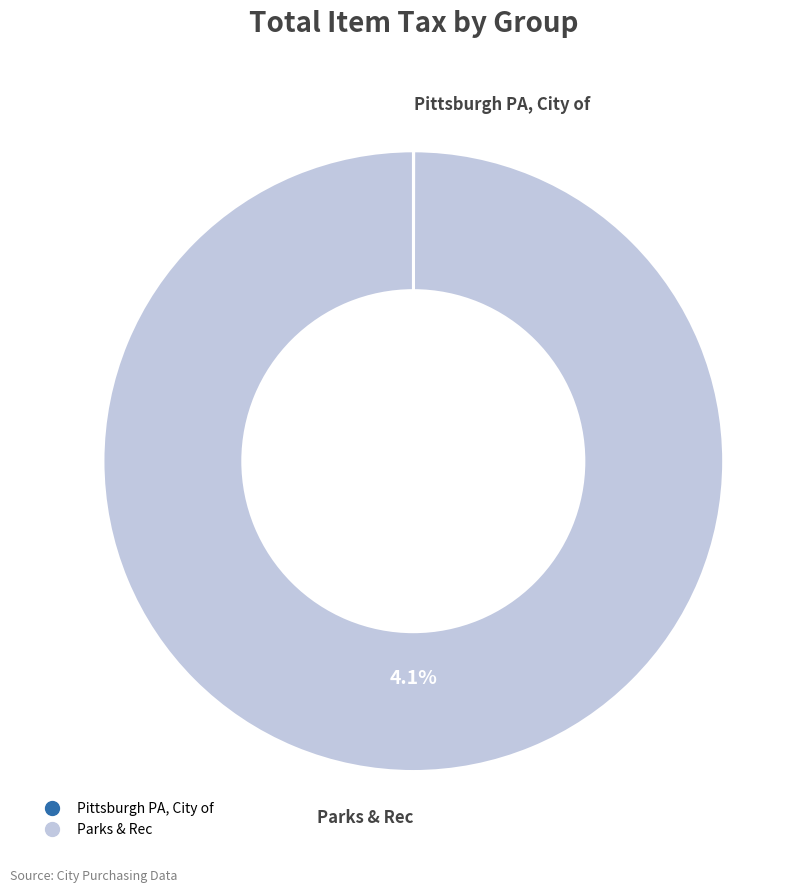

Combined, what portion of the pie is Parks & Rec and Pittsburgh PA, City of?

100.0%